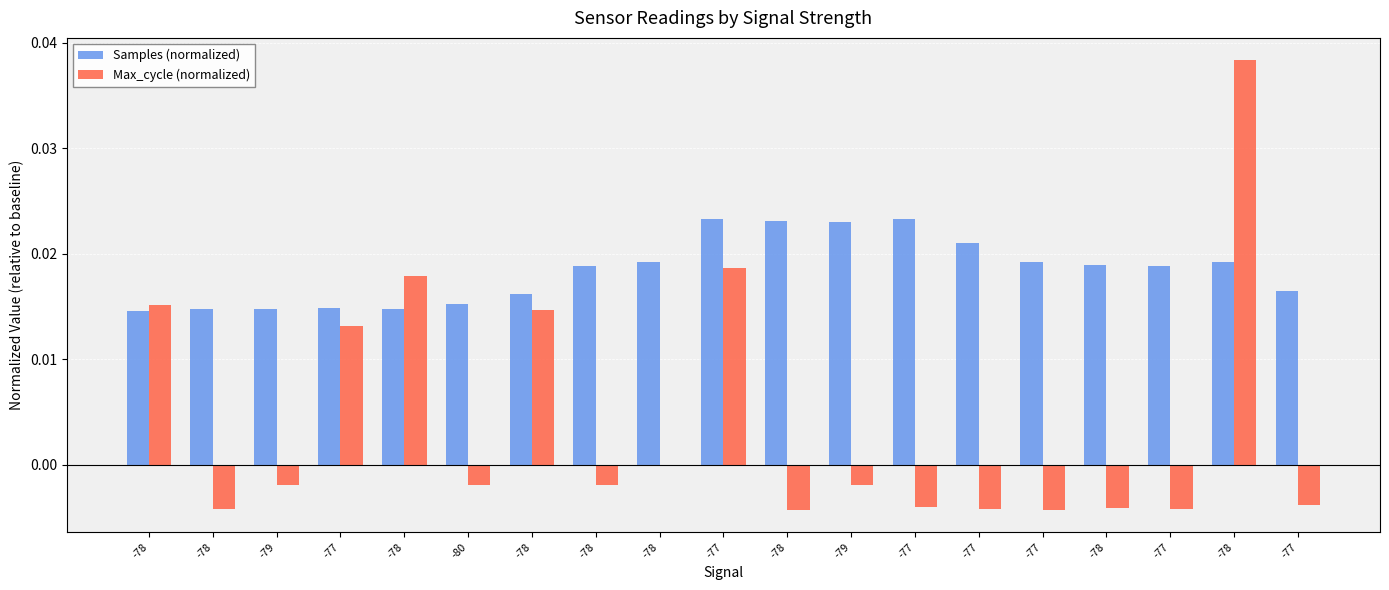

What are all the series names shown in the legend?

Samples (normalized), Max_cycle (normalized)